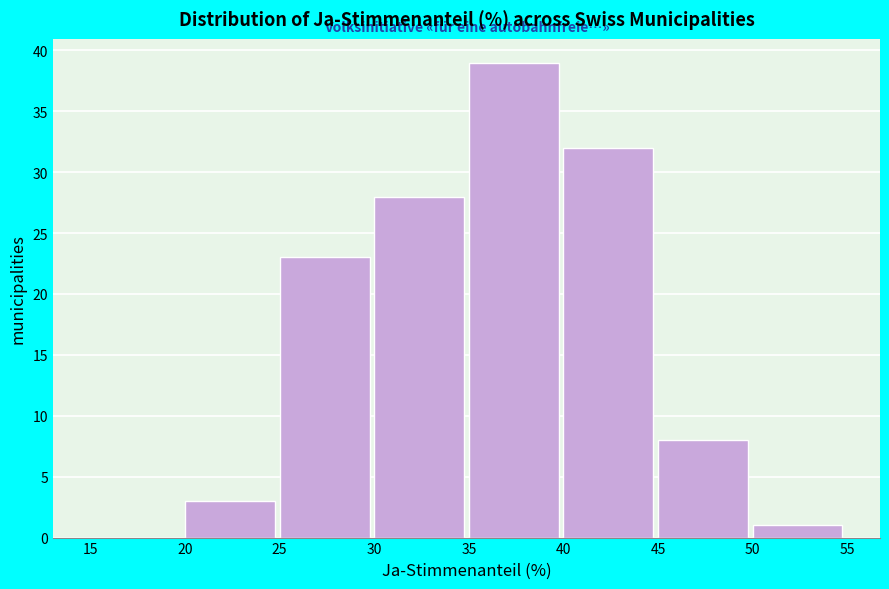

Over which range of the x-axis is the bar tallest?

35 to 40